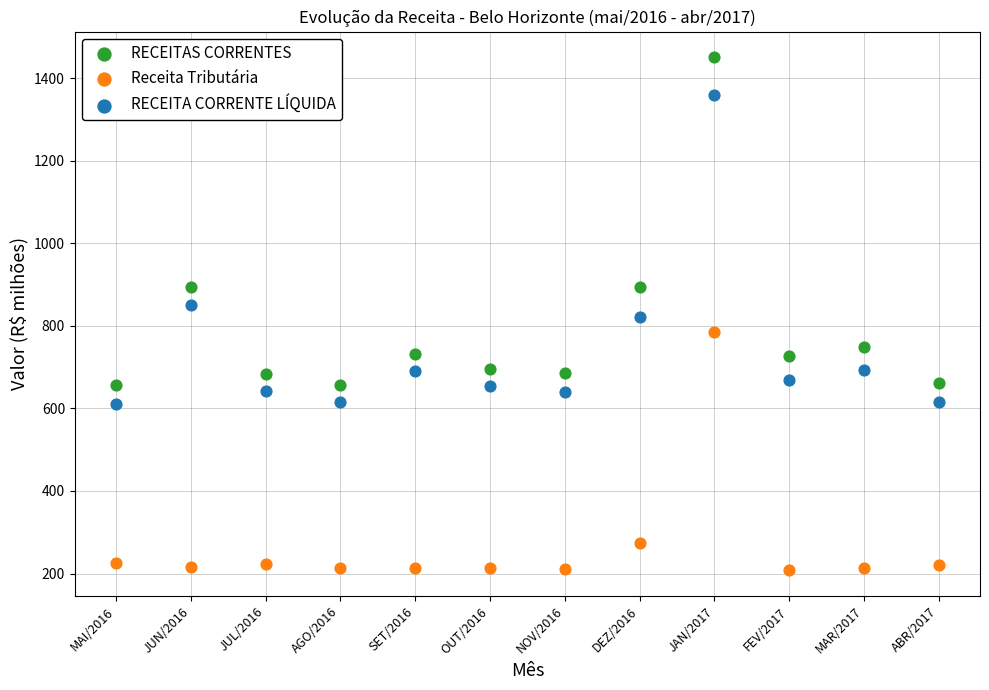

What are all the series names shown in the legend?

RECEITAS CORRENTES, Receita Tributária, RECEITA CORRENTE LÍQUIDA